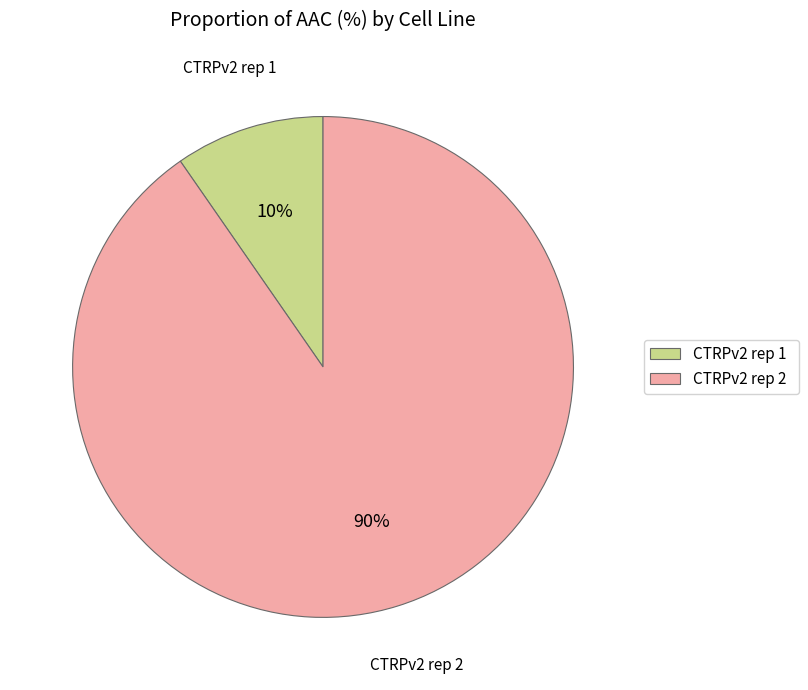

Which category has the smallest portion of the pie?

CTRPv2 rep 1